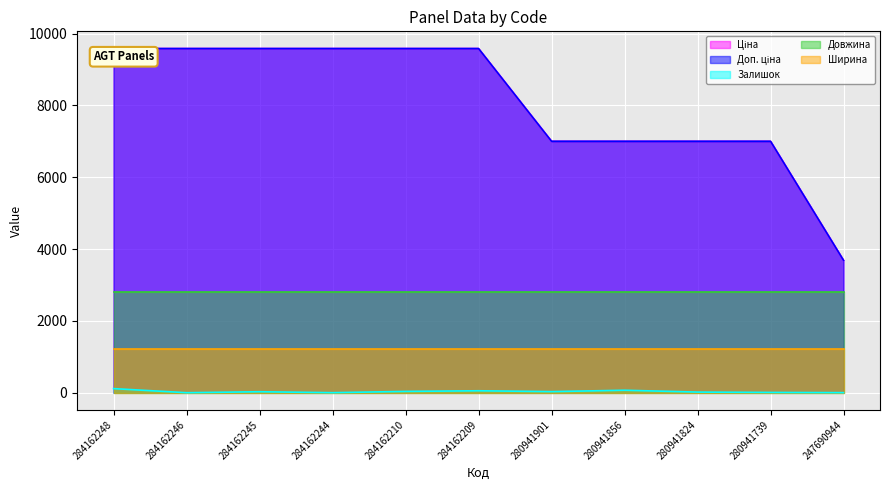

How many data points in Доп. ціна are less than 9585?

5